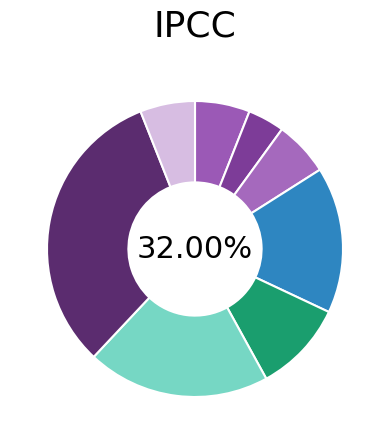

To the nearest percent, what portion does 10 represent?

19%